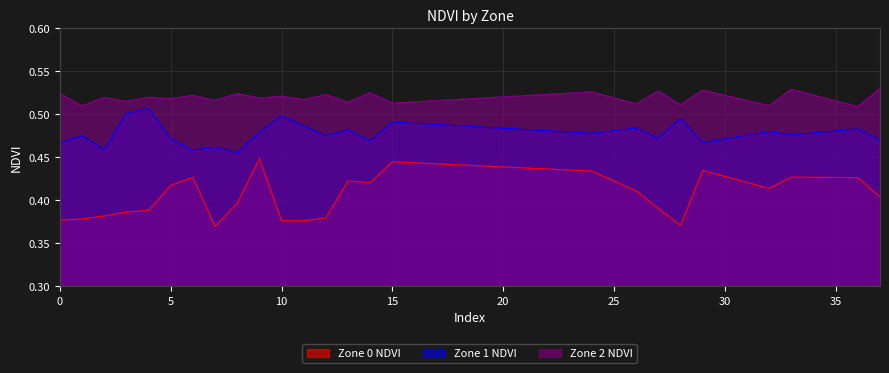

What is the sum of all Zone 0 NDVI values?

10.1